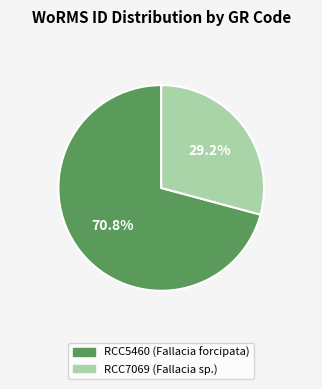

Combined, what portion of the pie is RCC7069 (Fallacia sp.) and RCC5460 (Fallacia forcipata)?

100.0%